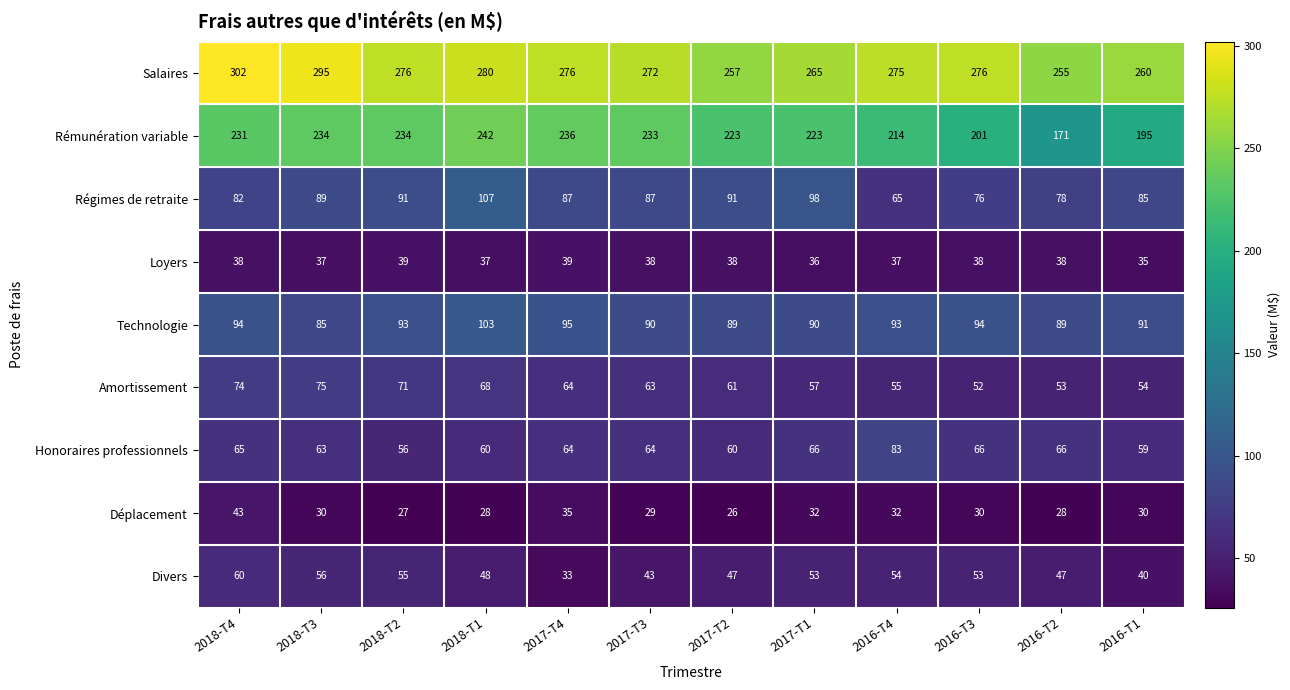

At which category does the chart reach its minimum across all series?

2017-T2